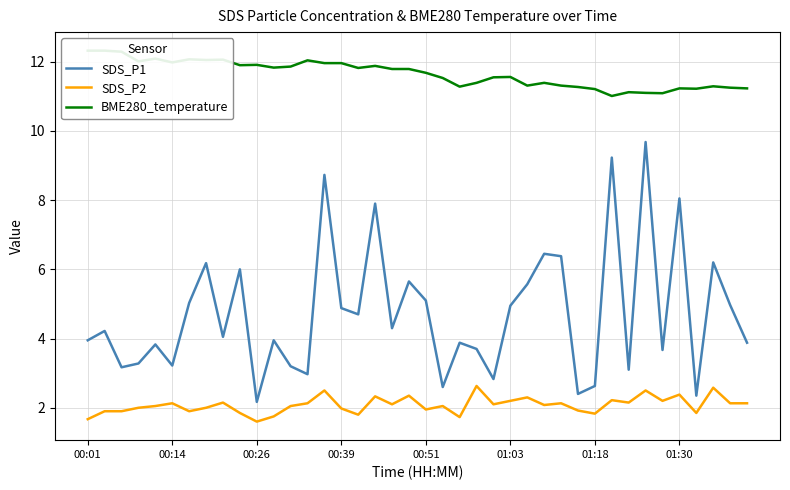

What is the highest value of the SDS_P2 series?

2.6